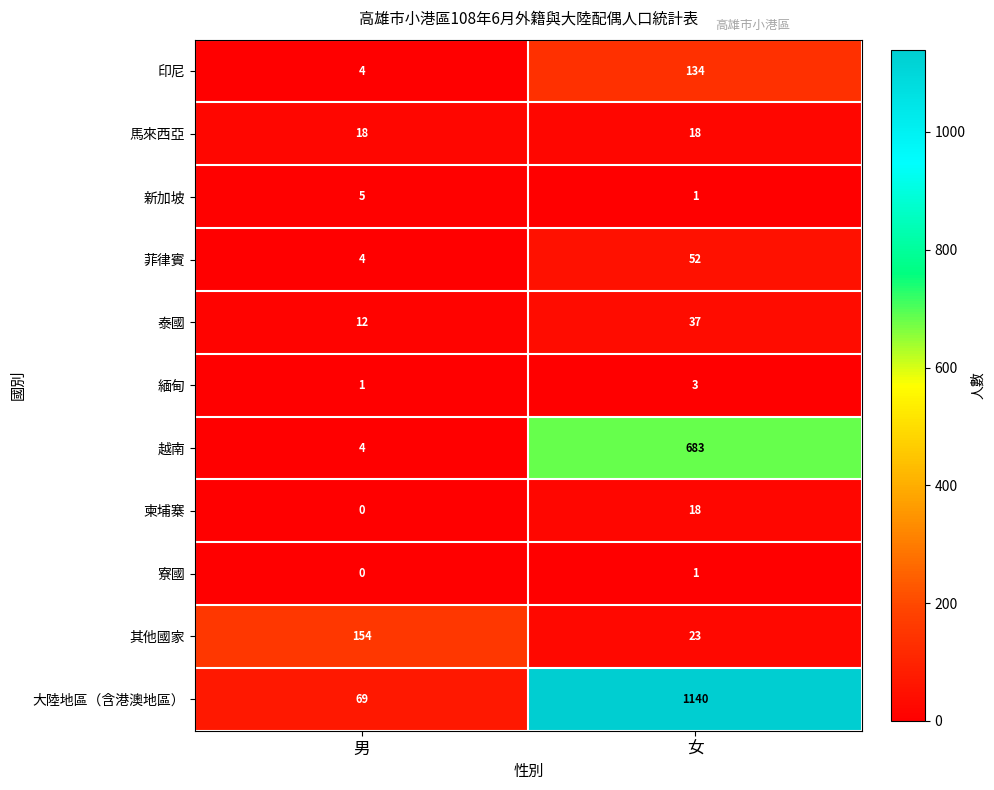

Which series has the largest total across all categories?

大陸地區（含港澳地區）